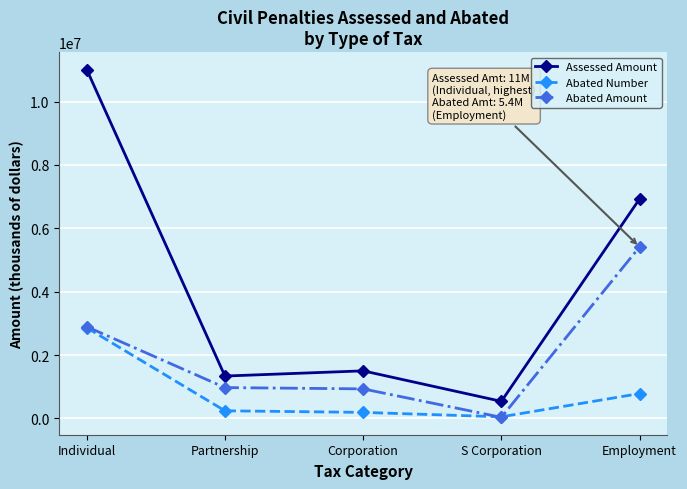

Which series changed the most between Partnership and S Corporation?

Abated Amount